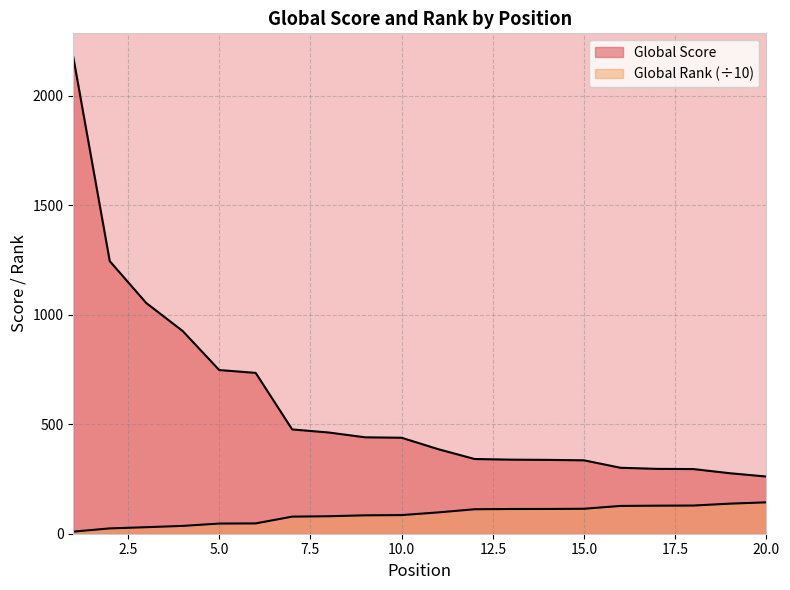

True or false: Global Rank and Global Score intersect in this chart.

False